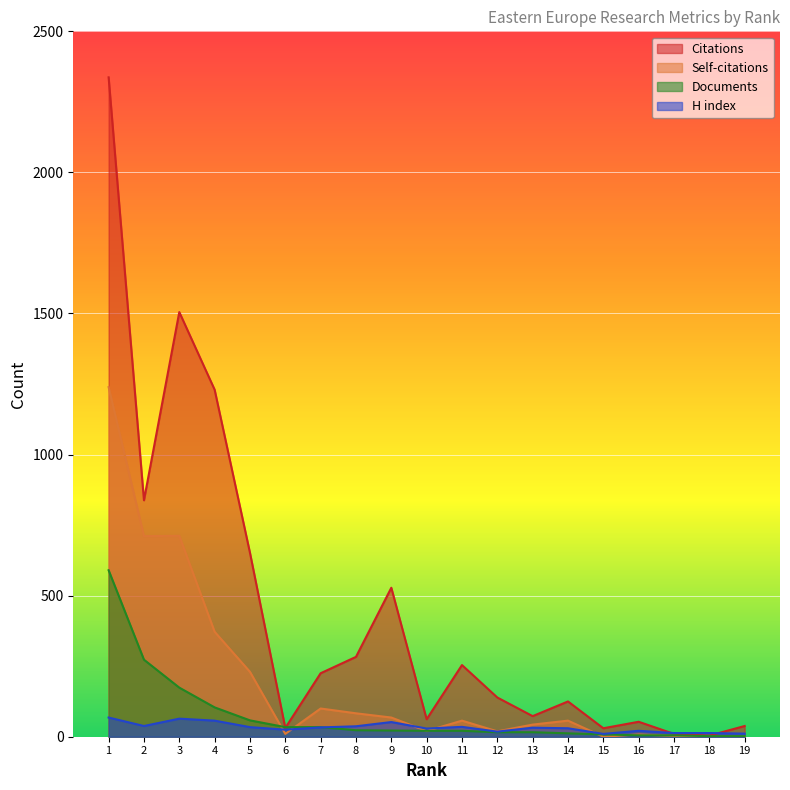

Read the Documents value at 19.

2